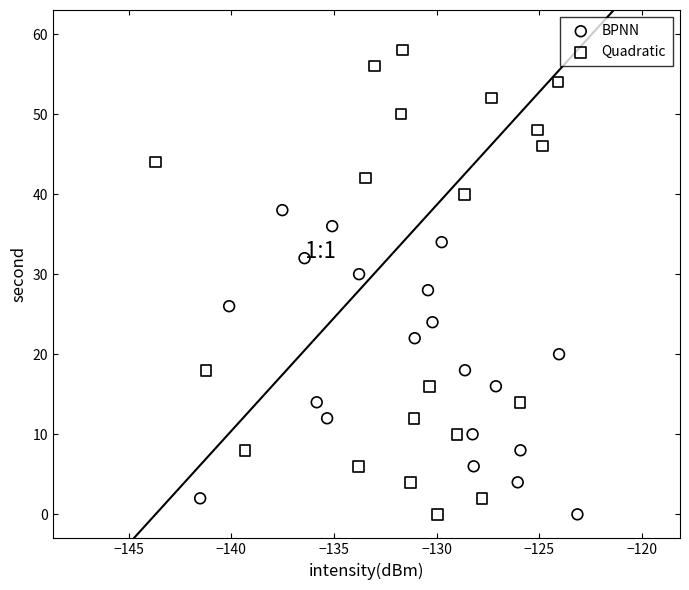

Which series has the largest Y range (max minus min)?

Quadratic